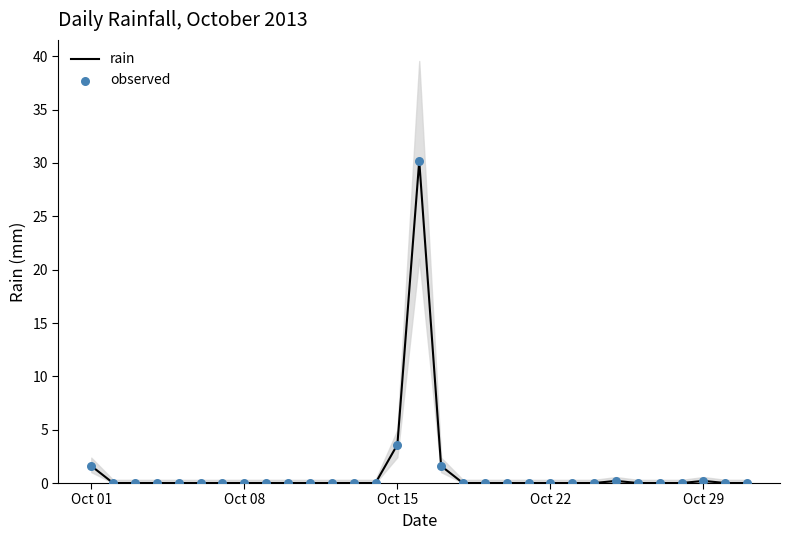

At how many categories does at least one series exceed 7?

1